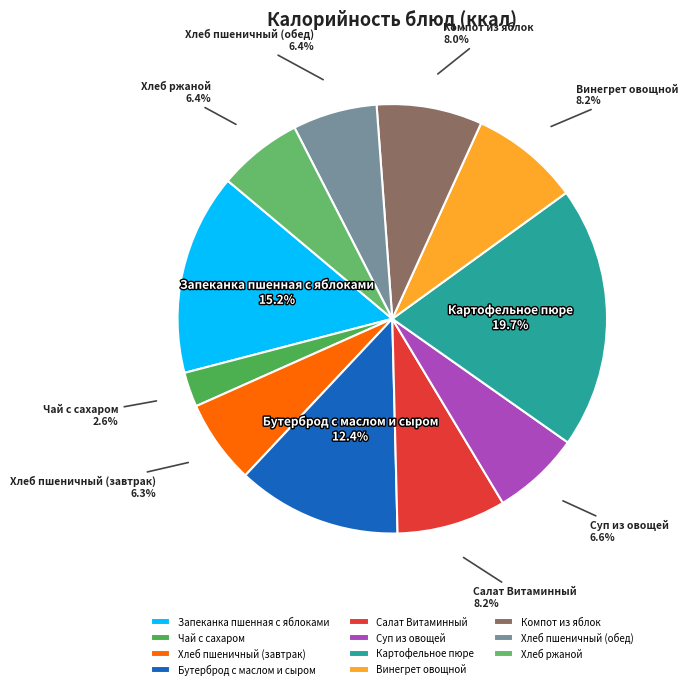

Which category has the biggest portion of the pie?

Картофельное пюре